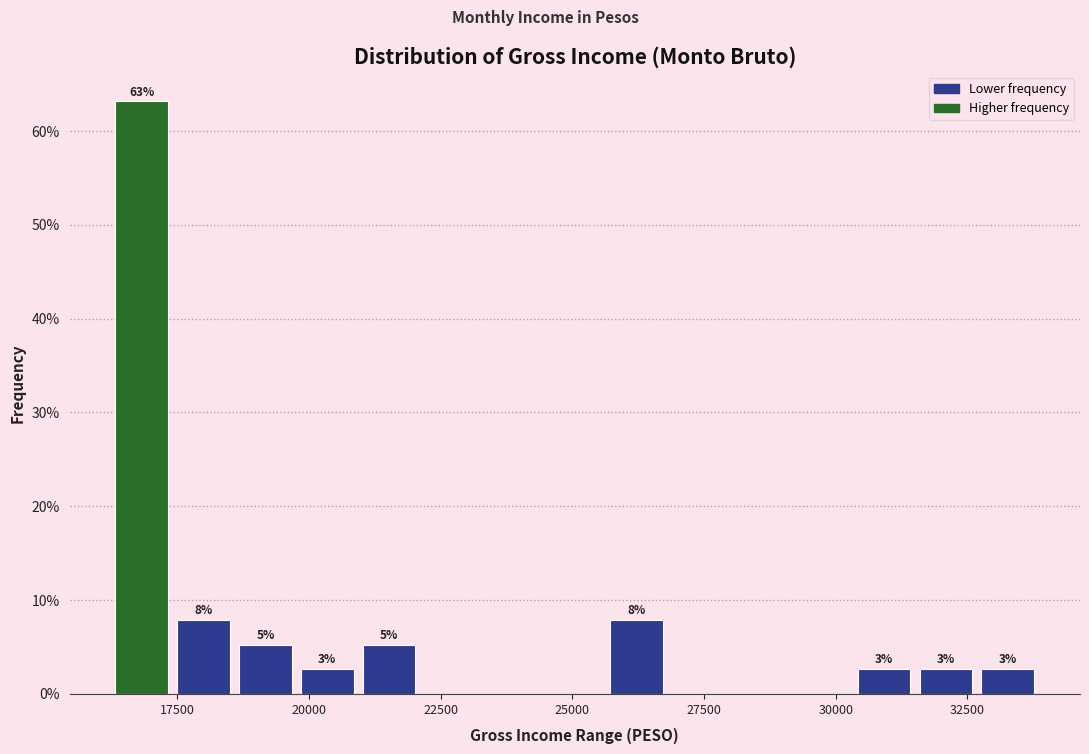

Read against the x-axis, roughly where is the centre of the tallest bar?

17000